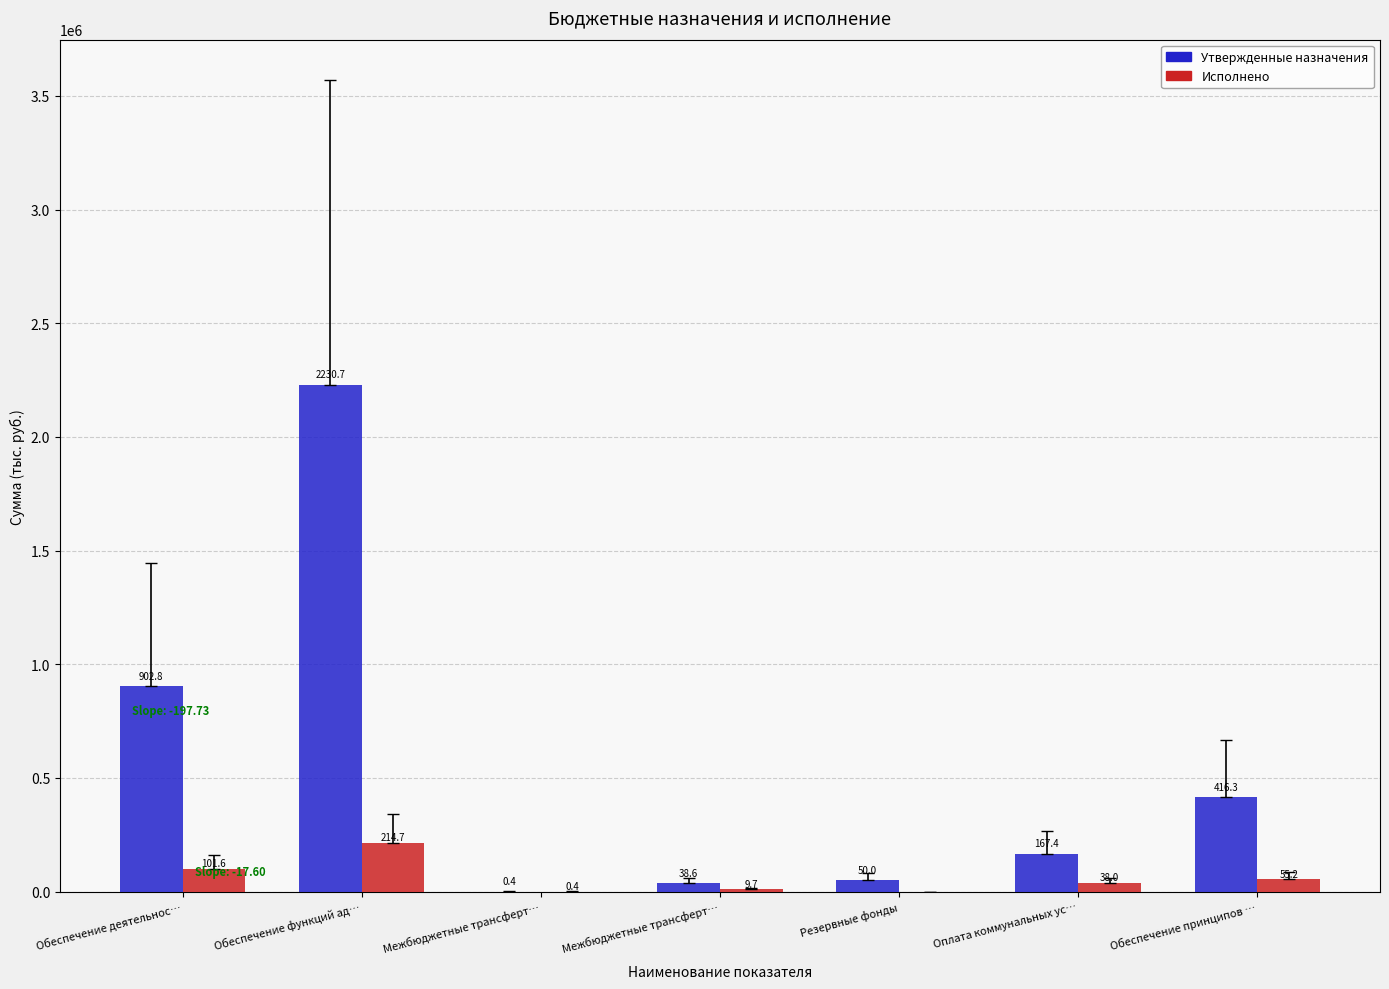

Is it true that Утвержденные назначения equals 127572.5 at Обеспечение принципов …?

False